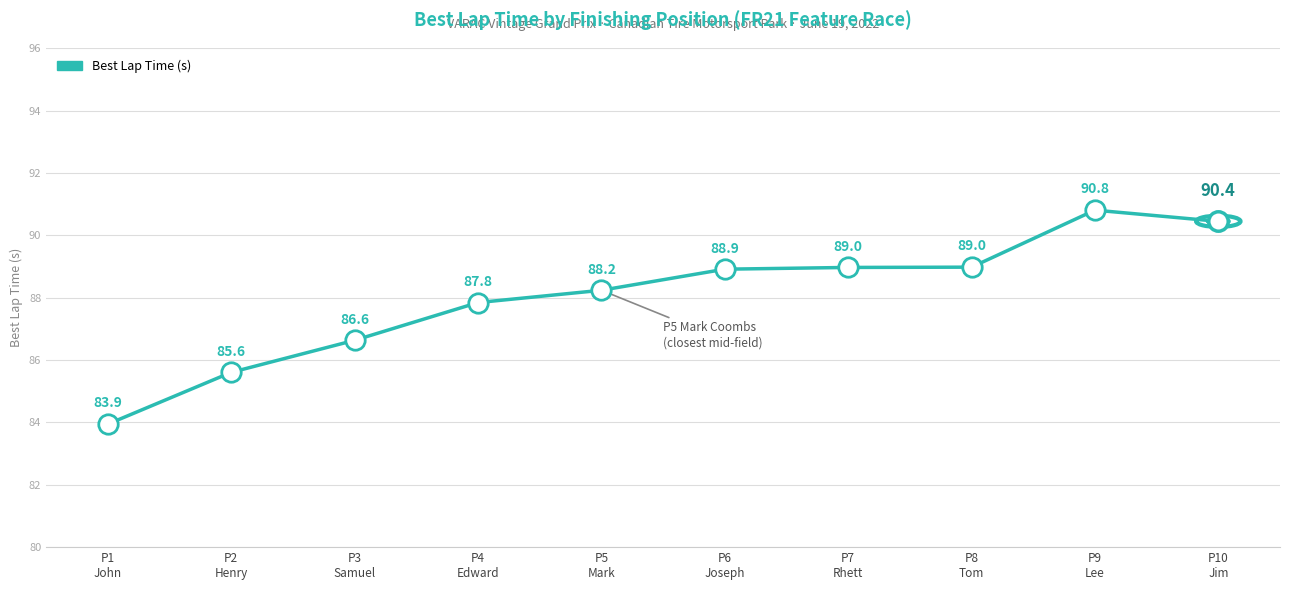

What is the greatest value displayed?

90.8